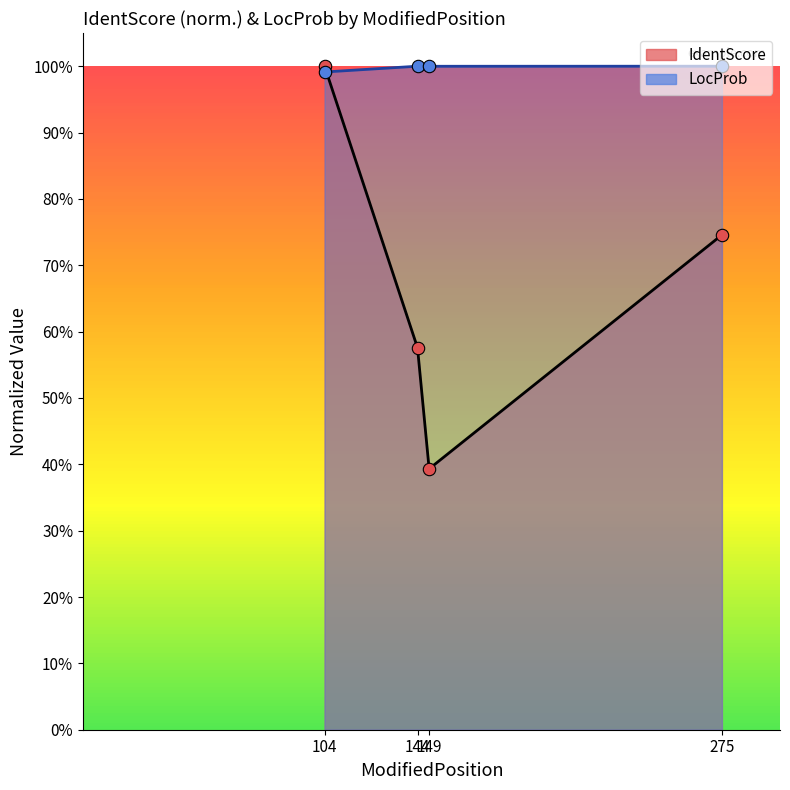

Which series contains the highest Y value?

IdentScore